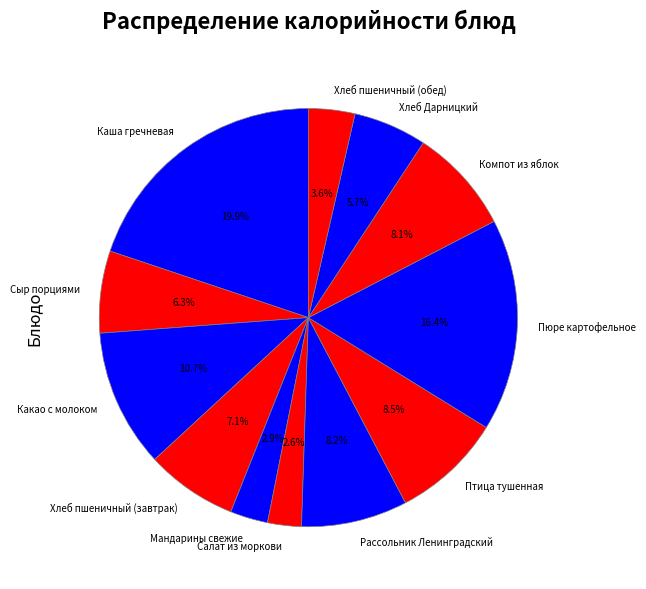

Is there a majority slice in this chart?

No